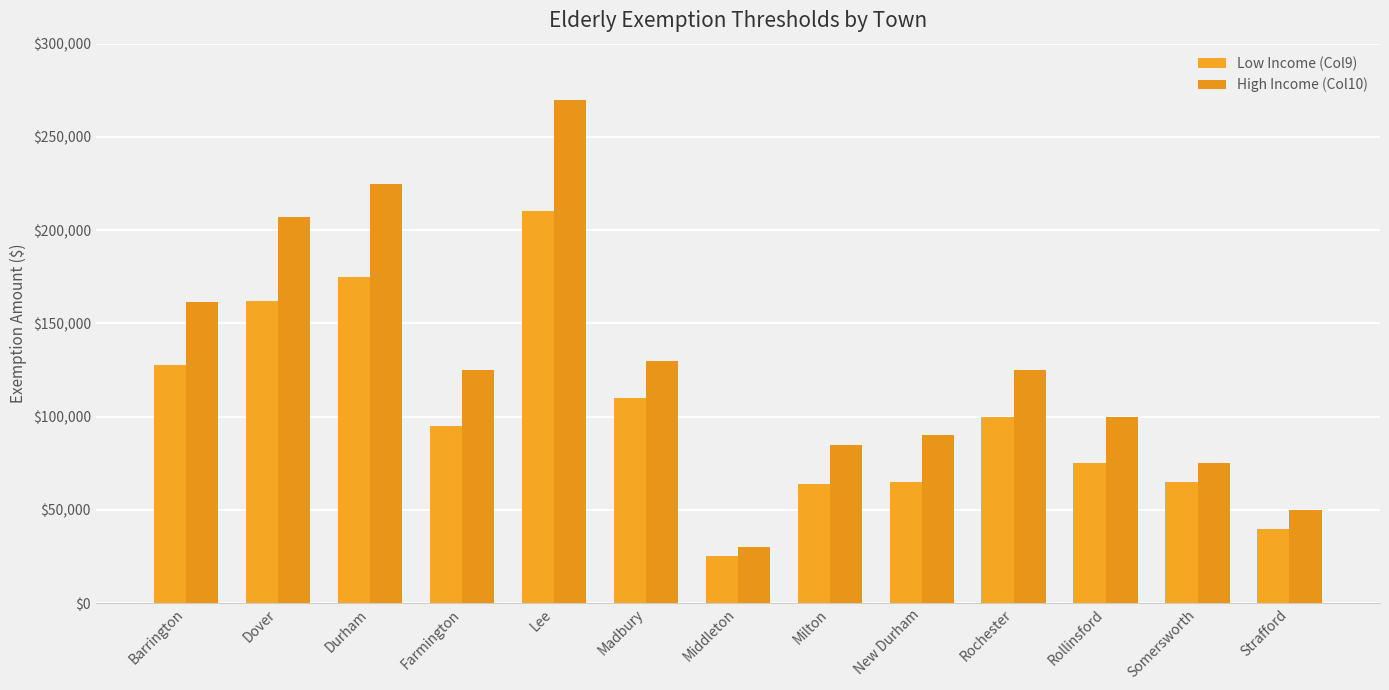

What is the label of the 11th bar from the left?

Rollinsford